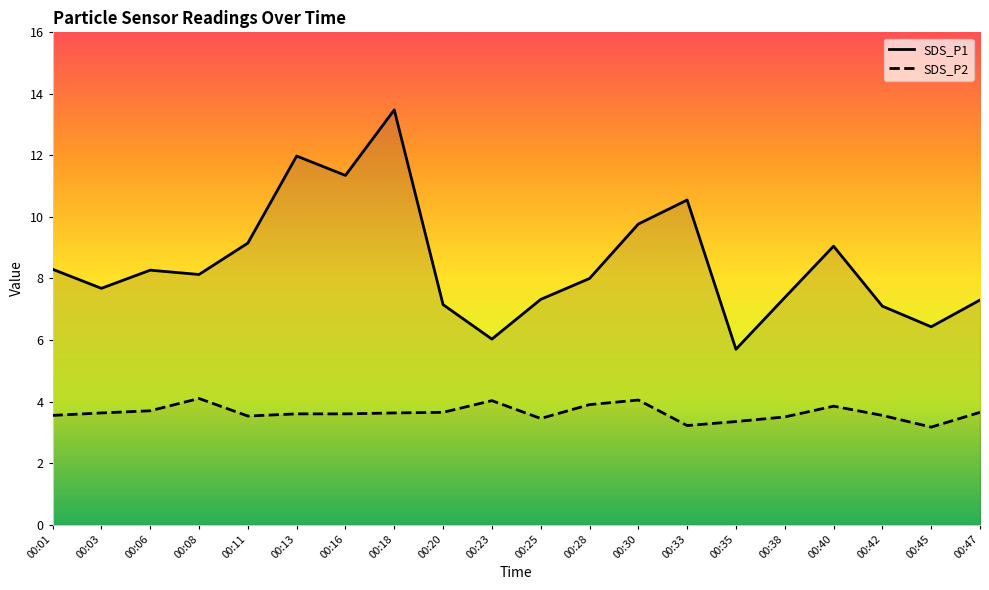

What is the average value of the SDS_P2 series?

3.6